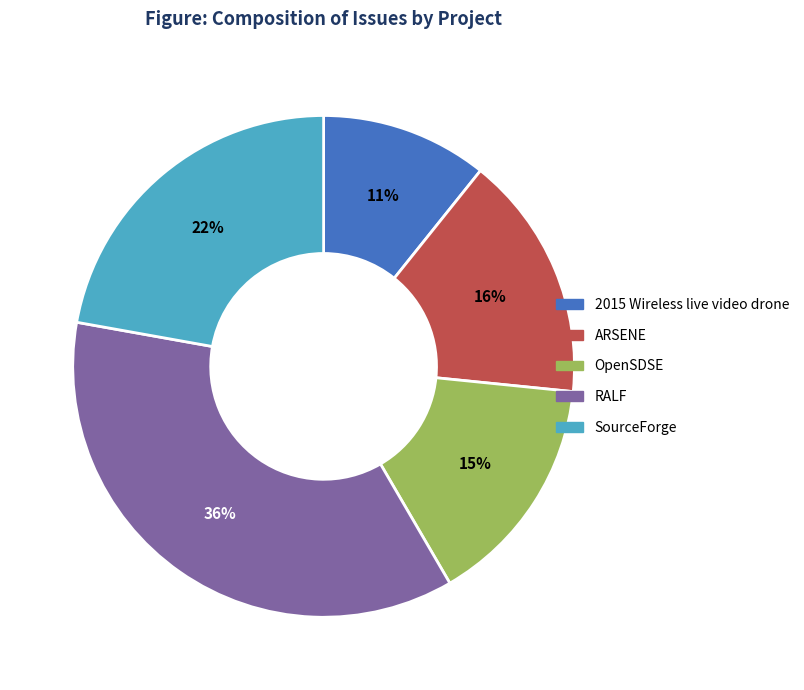

Between RALF and OpenSDSE, which is larger?

RALF